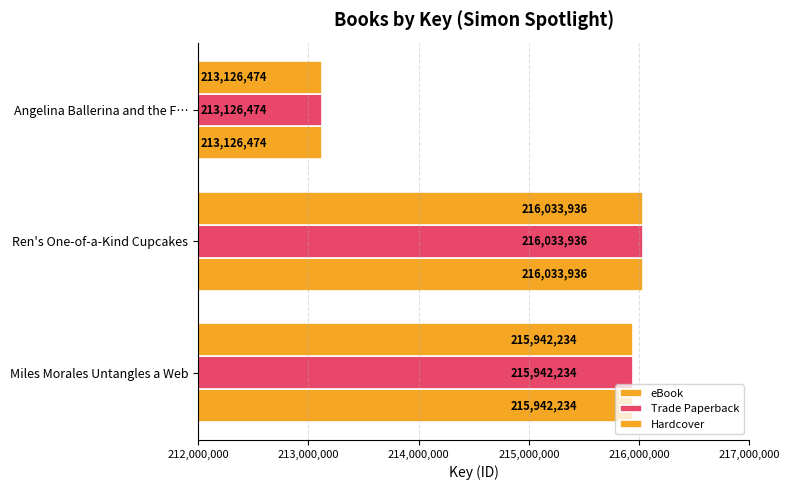

How many values in the Trade Paperback series are below 215942234?

1